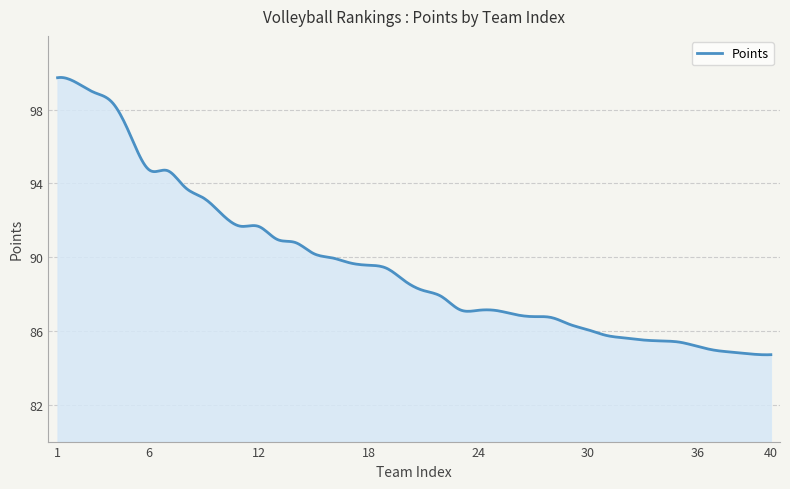

What is the smallest value displayed?

84.7